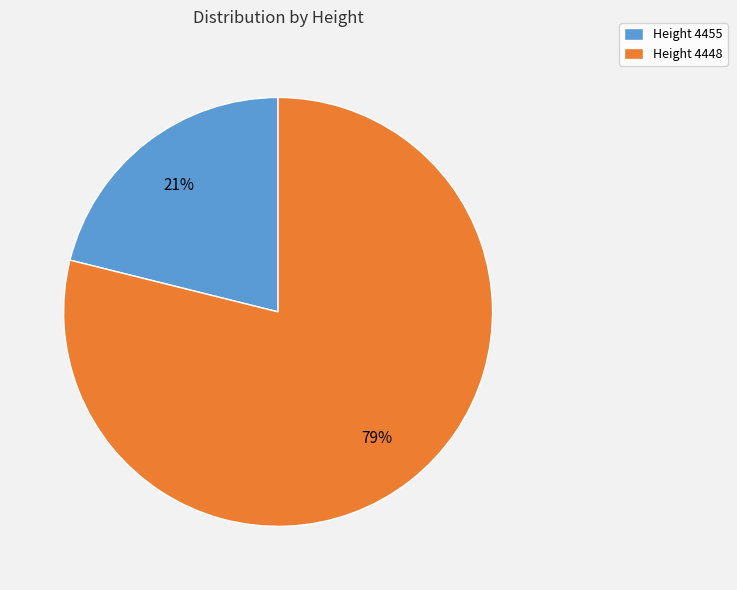

Which has a higher value, Height 4455 or Height 4448?

Height 4448